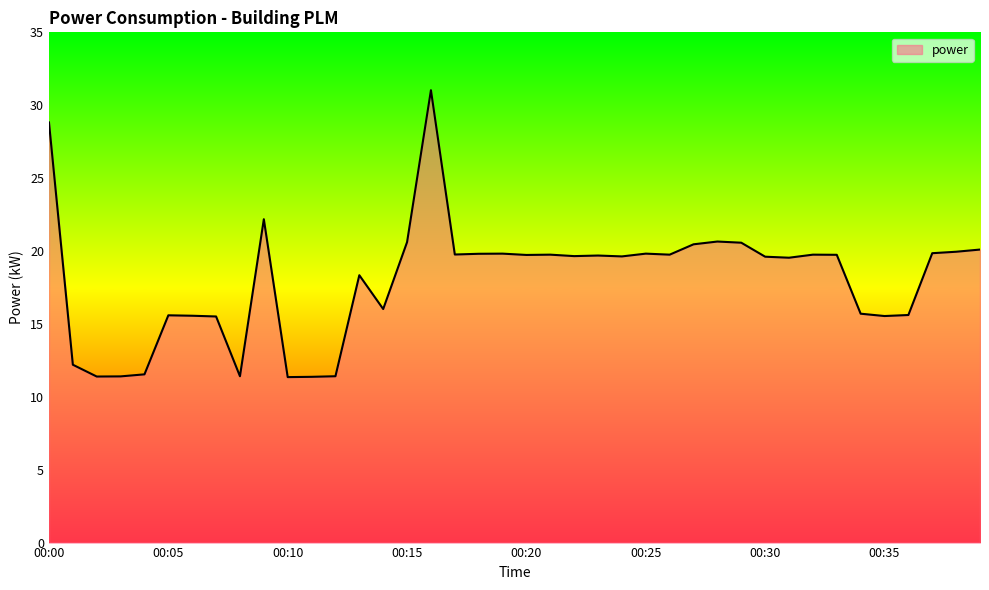

How many lines are shown in the chart?

1